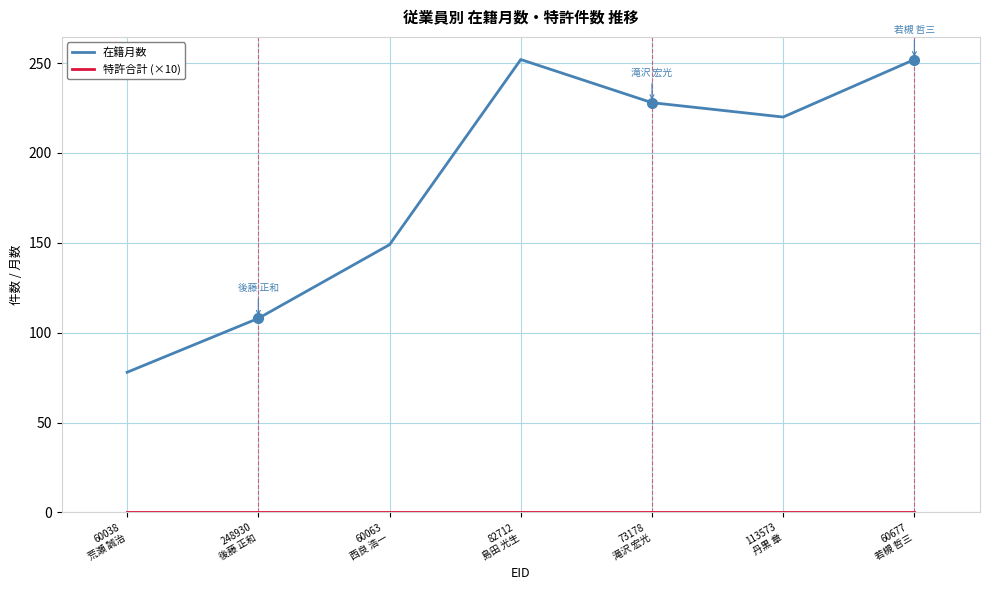

Which series has the largest range (max minus min)?

在籍月数